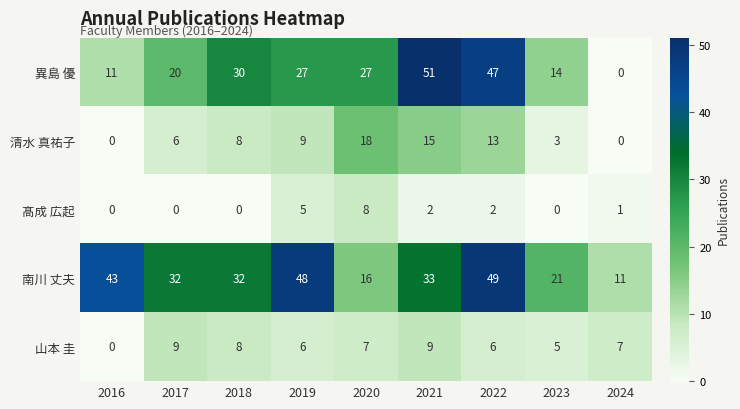

At 2020, list the series in order from largest to smallest.

異島 優, 清水 真祐子, 南川 丈夫, 髙成 広起, 山本 圭